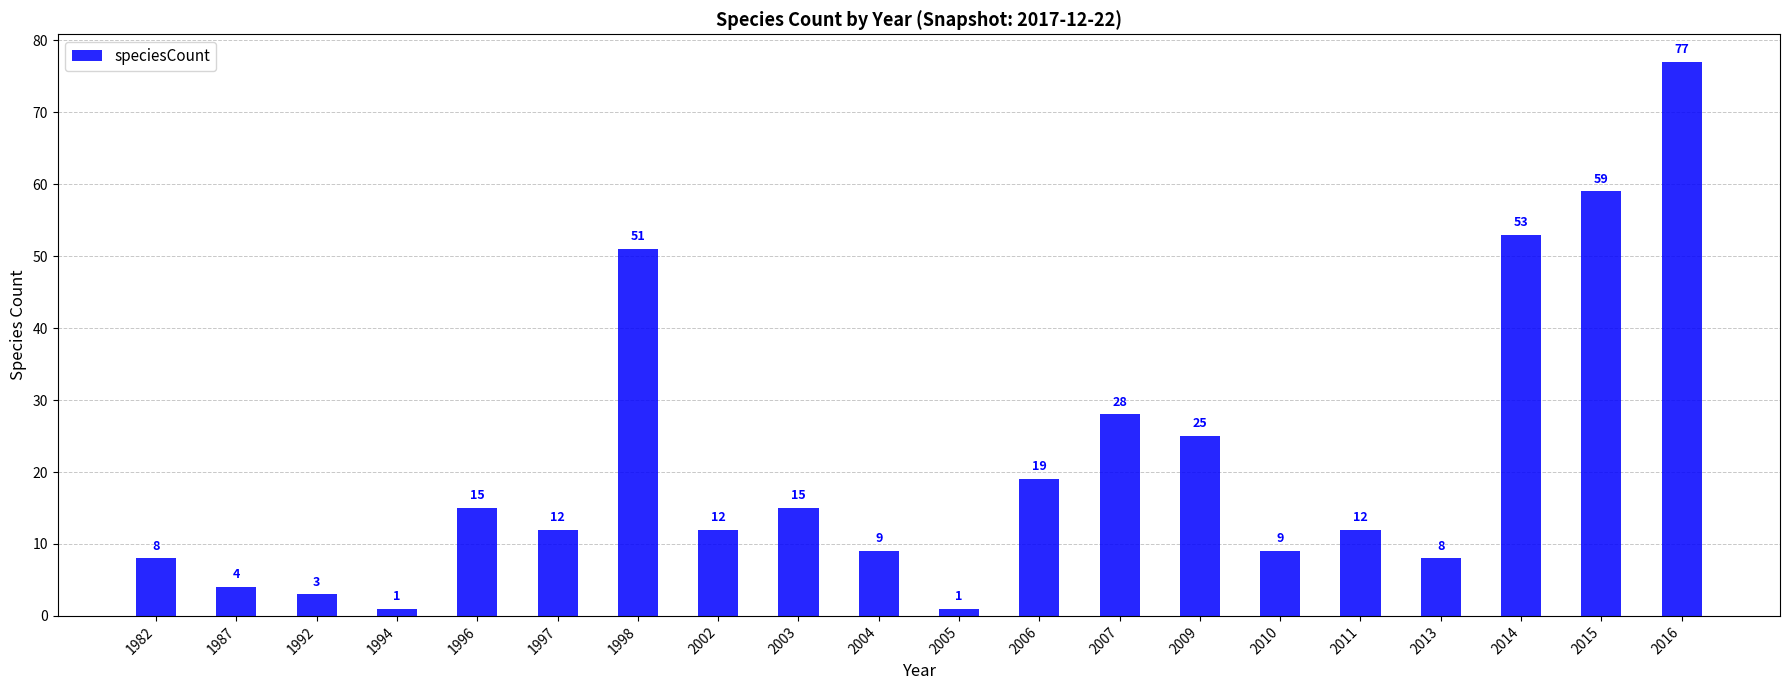

Between 2011 and 2006, which is larger?

2006